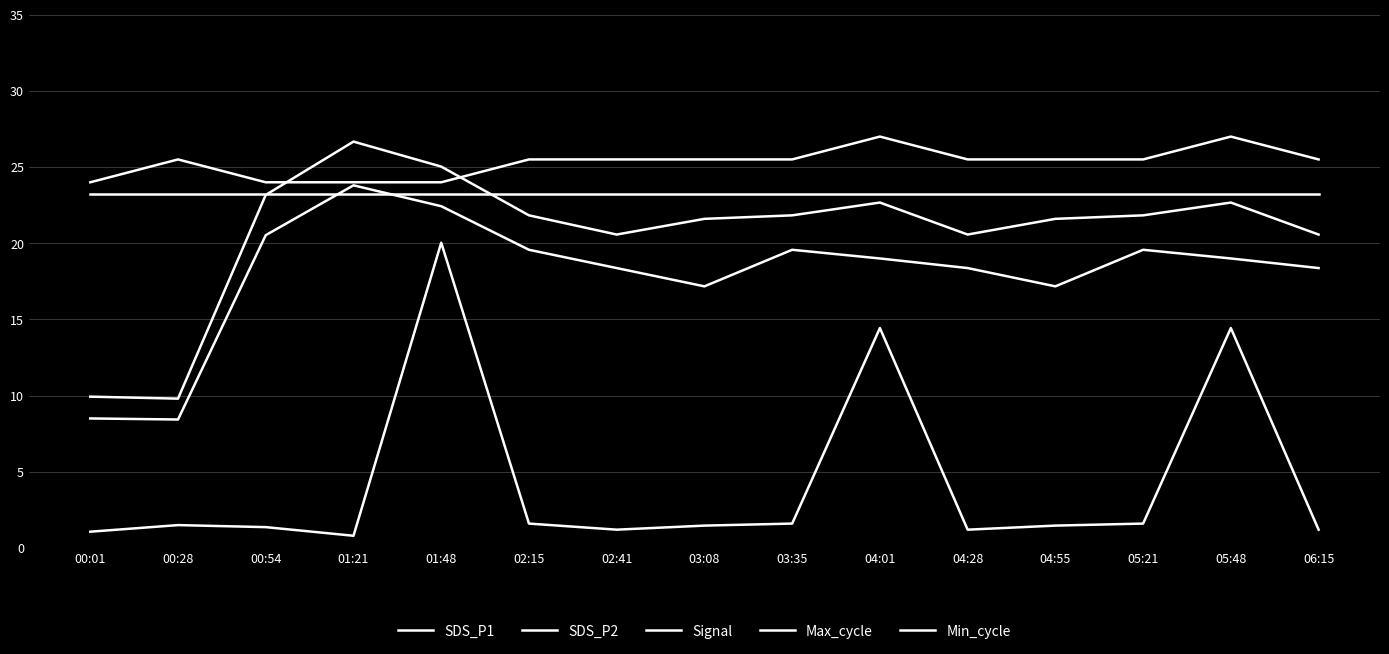

What is the label of the 2nd point from the left?

00:28